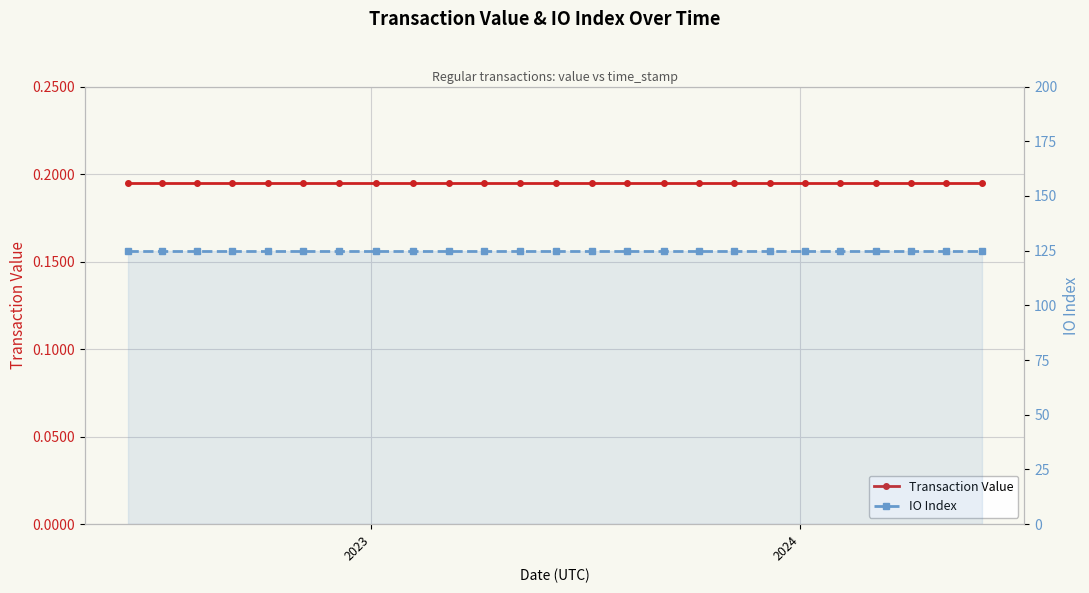

How many lines are shown in the chart?

2